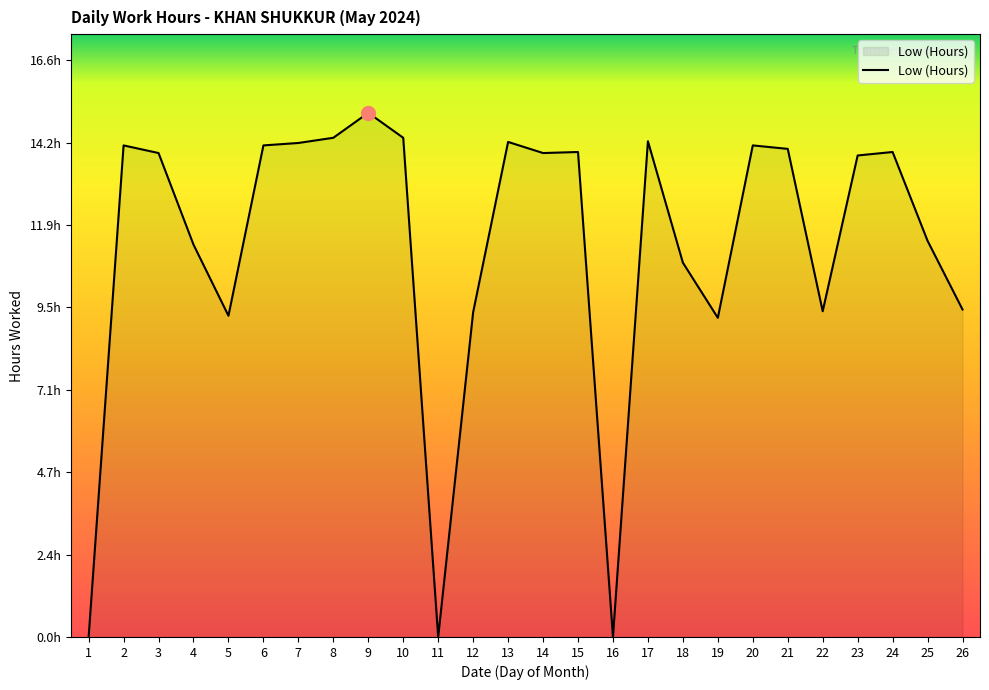

Reading right to left, what are all the values shown in this chart?

26=9.4	25=11.4	24=14.0	23=13.9	22=9.4	21=14.1	20=14.2	19=9.2	18=10.8	17=14.3	16=0.0	15=14.0	14=13.9	13=14.3	12=9.4	11=0.0	10=14.4	9=15.1	8=14.4	7=14.2	6=14.2	5=9.3	4=11.3	3=13.9	2=14.2	1=0.0